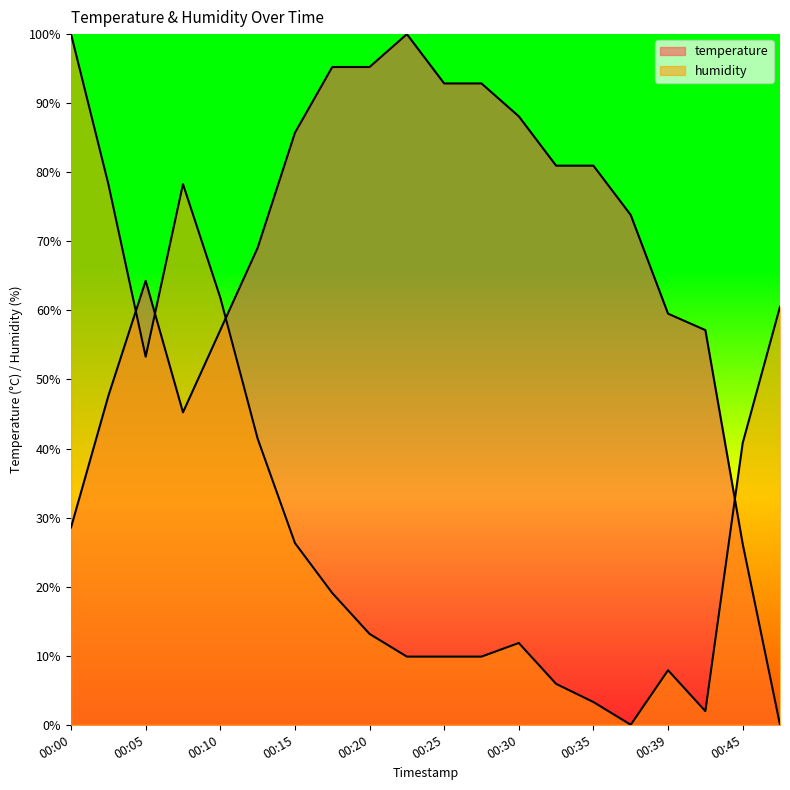

What is the difference between the maximum and minimum values in the temperature series?

100.0